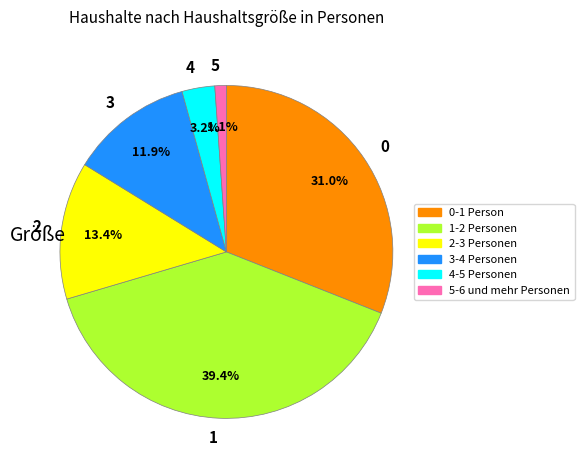

To the nearest percent, what is the average slice percentage?

17%